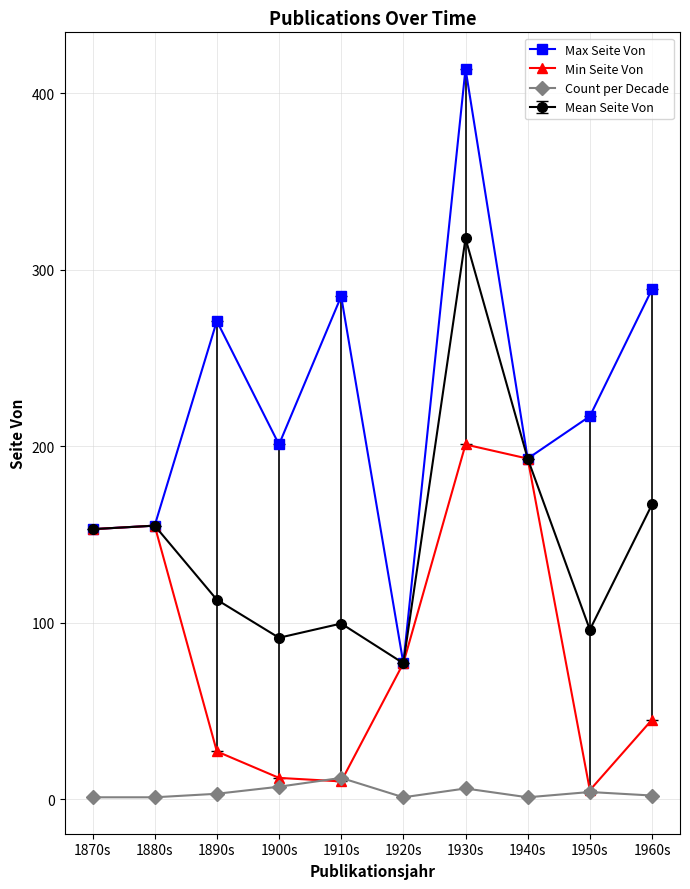

At which category is the sum across all series the highest?

1930s